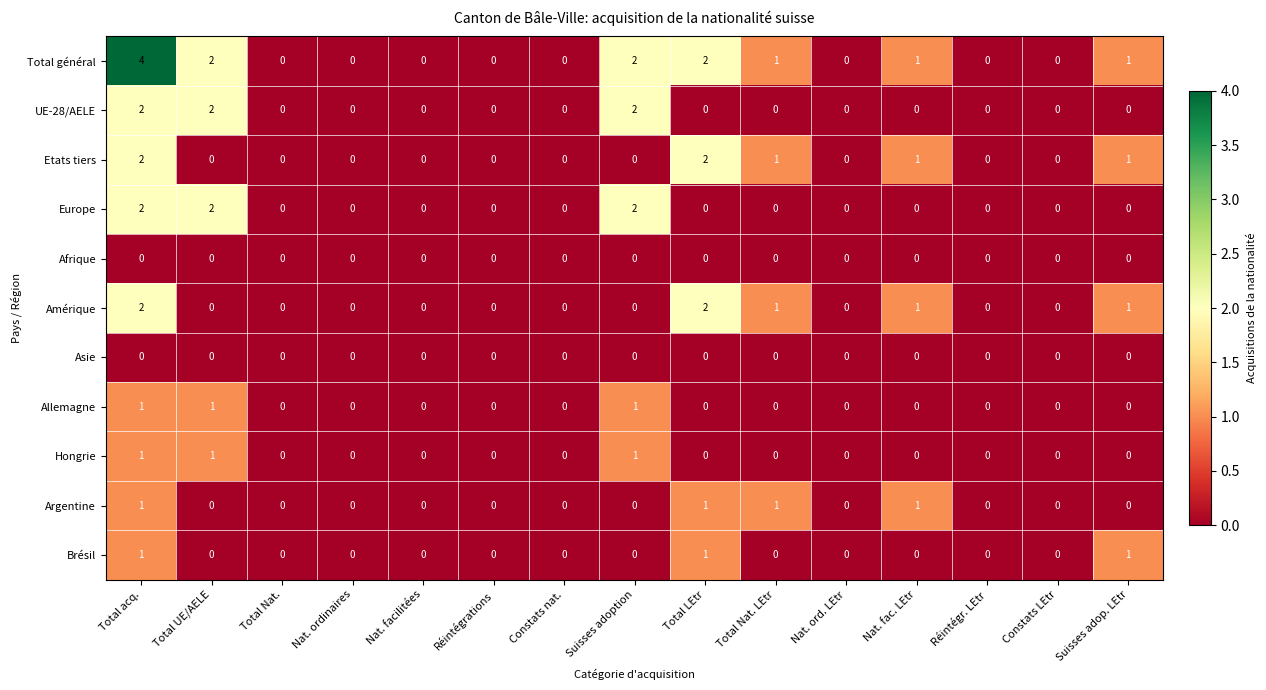

Which series has the largest range (max minus min)?

Total général